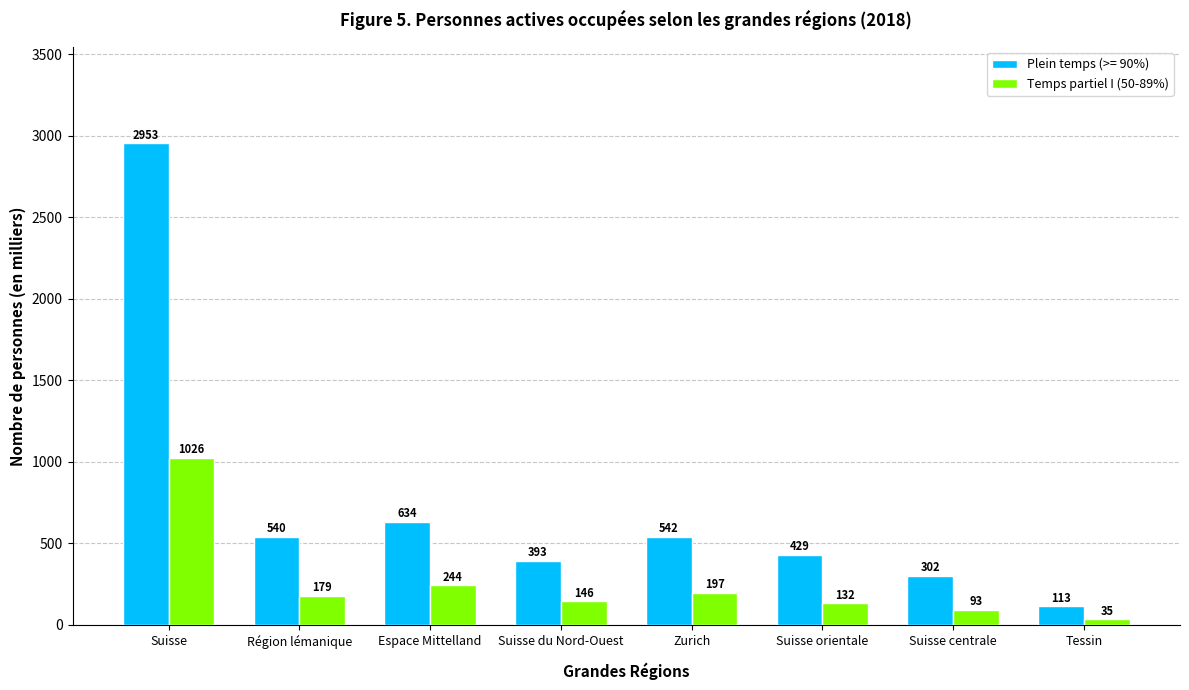

Count the number of categories in the chart.

8